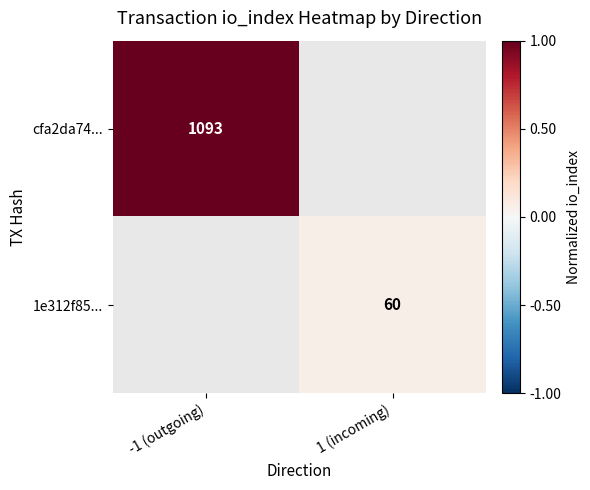

True or false: 1e312f85... has a value of 13 at 1 (incoming).

False